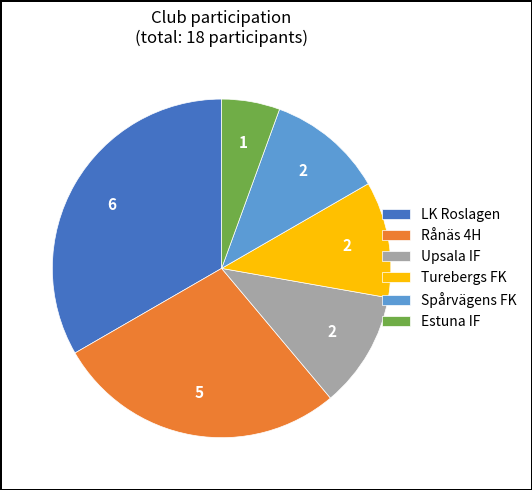

Is it true that Upsala IF is 20% of the pie?

False